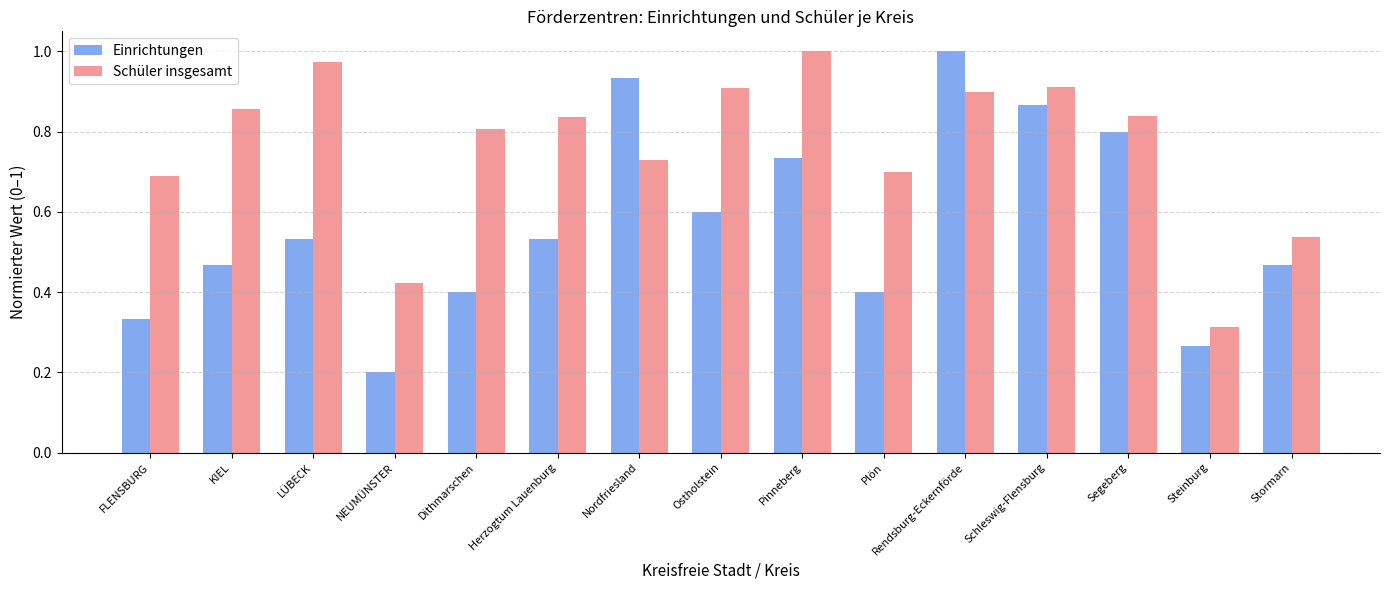

Which series has the largest range (max minus min)?

Einrichtungen